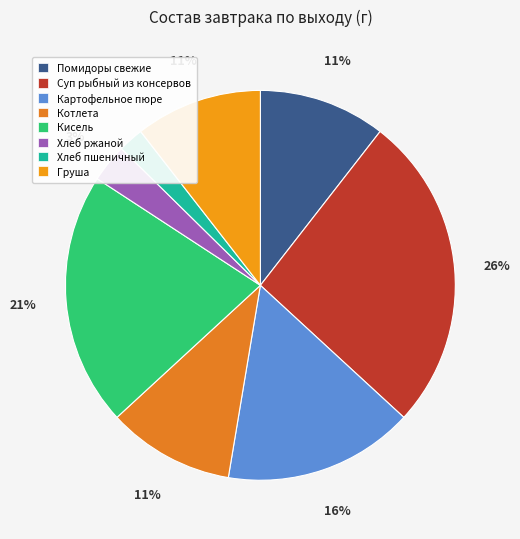

To the nearest percent, what is the difference between the Картофельное пюре and Помидоры свежие slice percentages?

5%